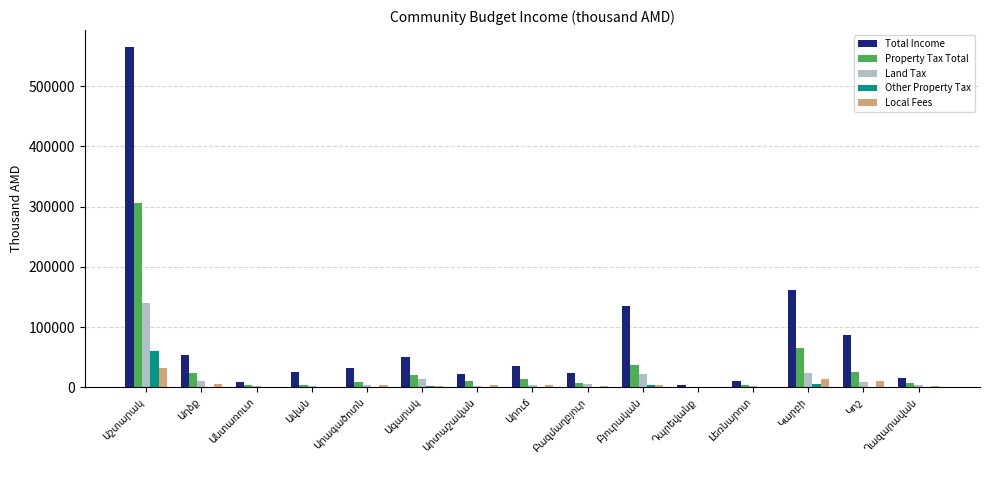

What is the sum of all Other Property Tax values?

79291.8